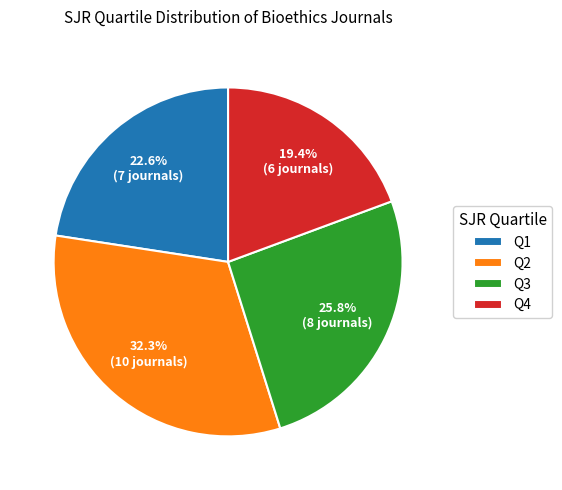

Between Q3 and Q2, which is larger?

Q2